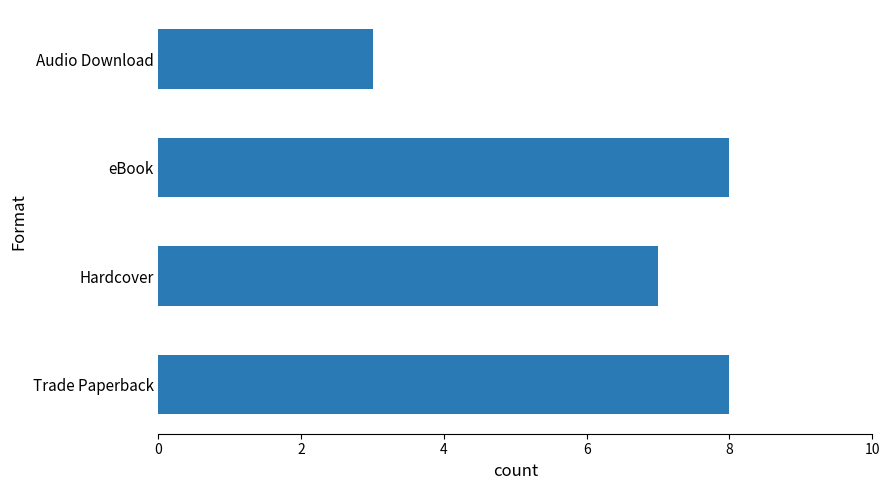

What is the minimum value shown in the chart?

3